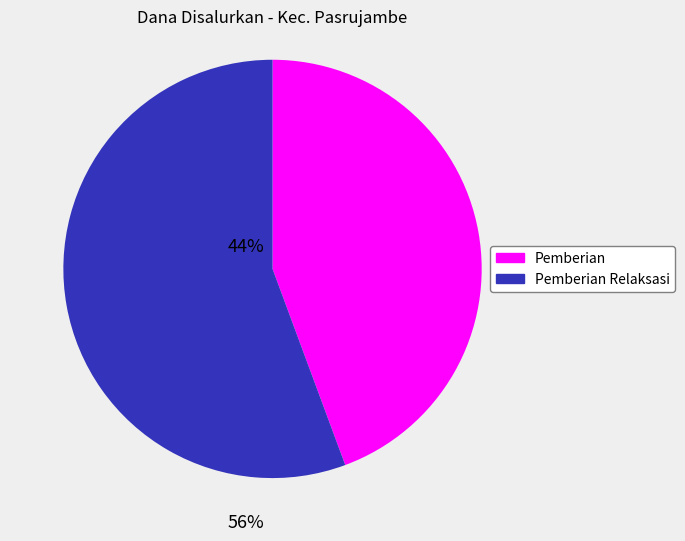

Do Pemberian and Pemberian Relaksasi together represent more than half of the pie?

Yes